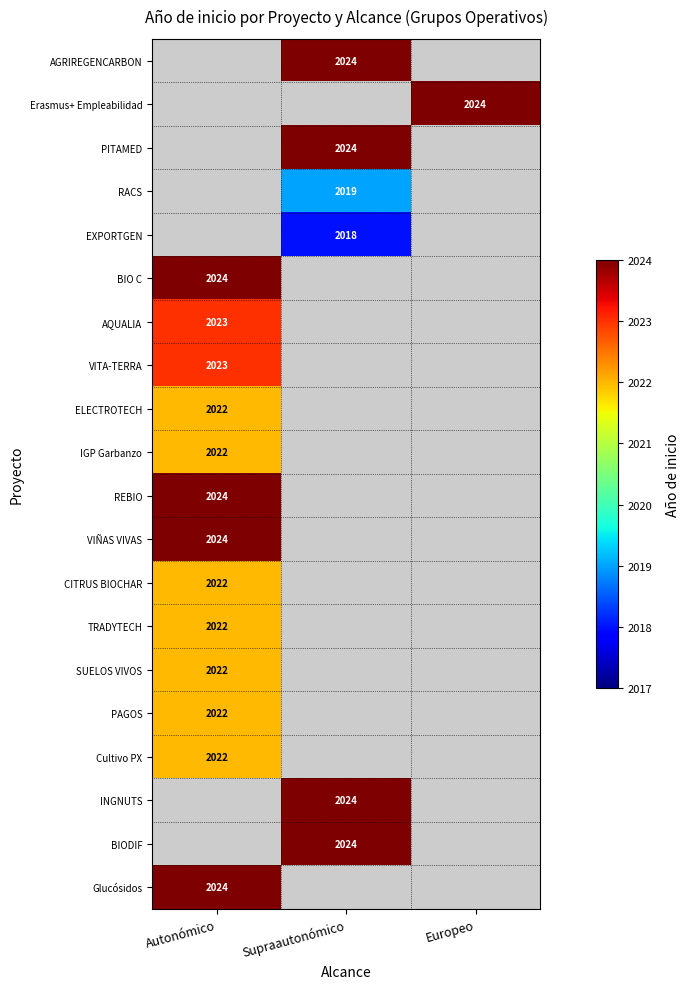

True or false: BIODIF has a value of 3302 at Supraautonómico.

False